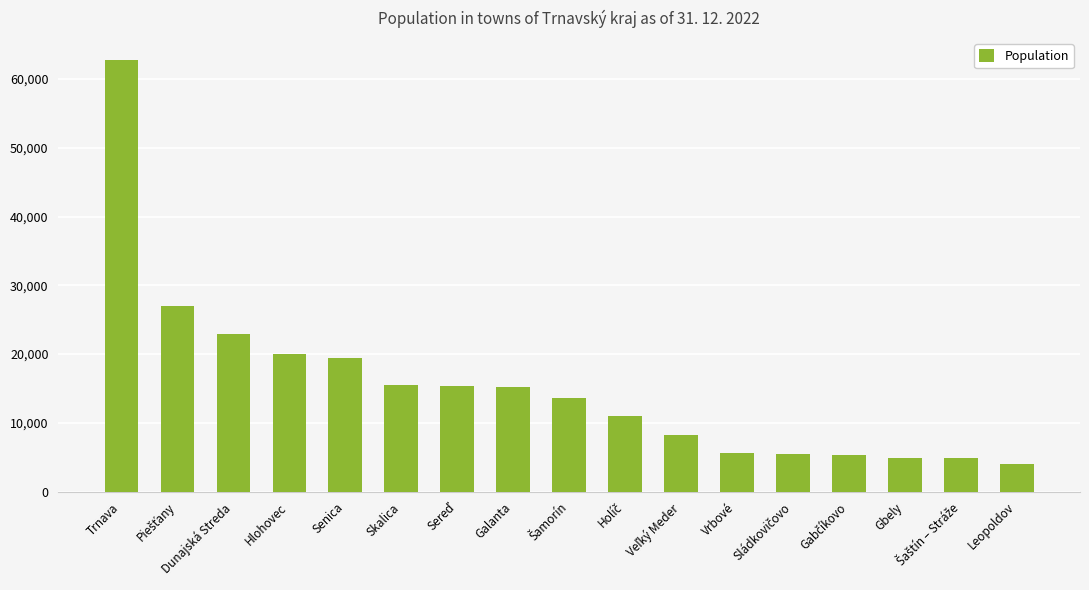

At which label does the data first exceed 13566?

Trnava